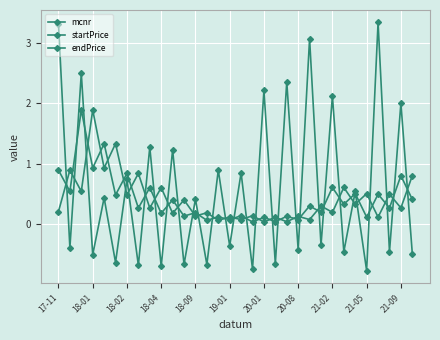

How many lines are shown in the chart?

3